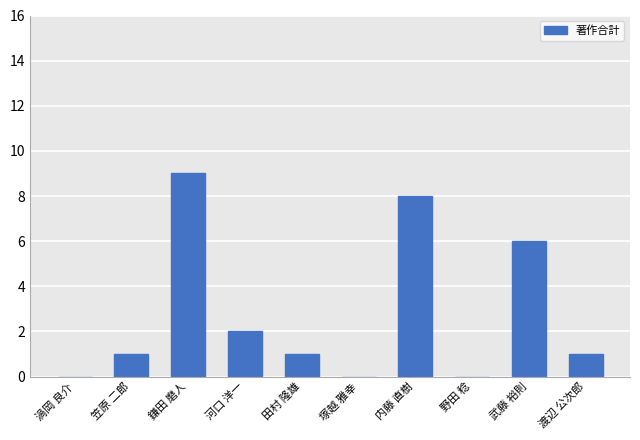

The value at 塚越 雅幸 is -4. True or false?

False